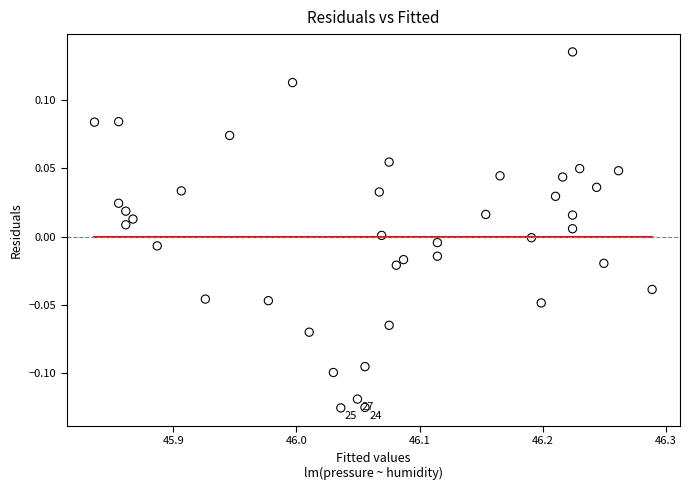

What is the range of Y values (max minus min)?

0.3